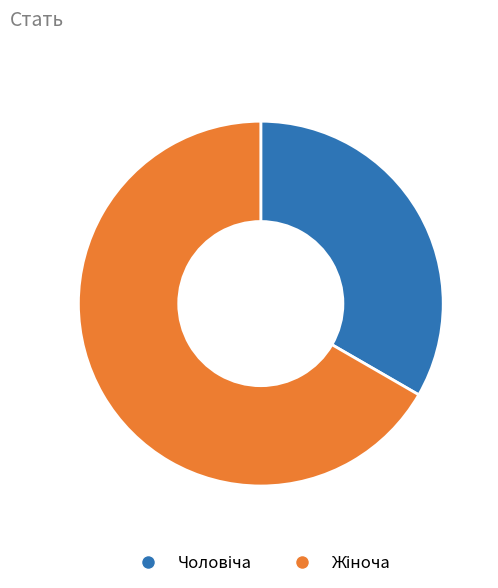

Does any single category account for the majority?

Yes